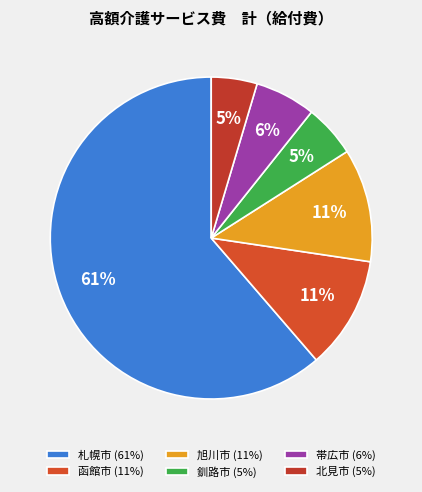

True or false: 函館市 accounts for 11% of the total.

True